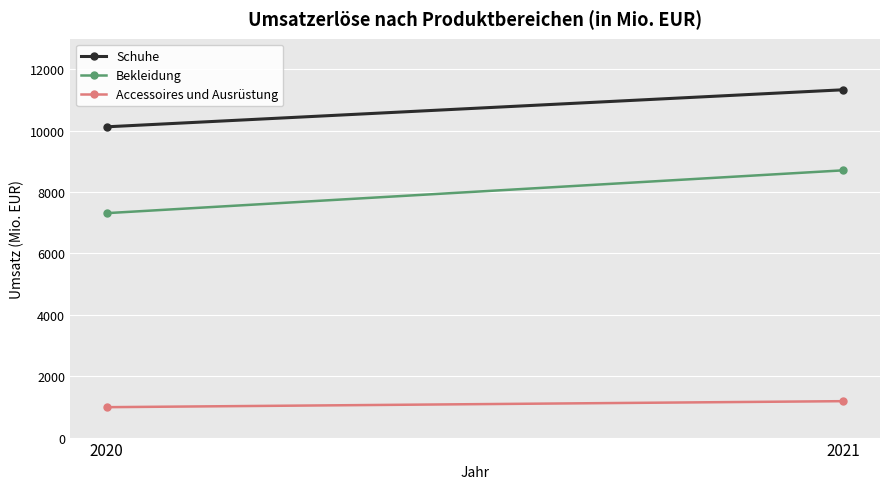

Rank the series at 2021 from lowest to highest value.

Accessoires und Ausrüstung, Bekleidung, Schuhe